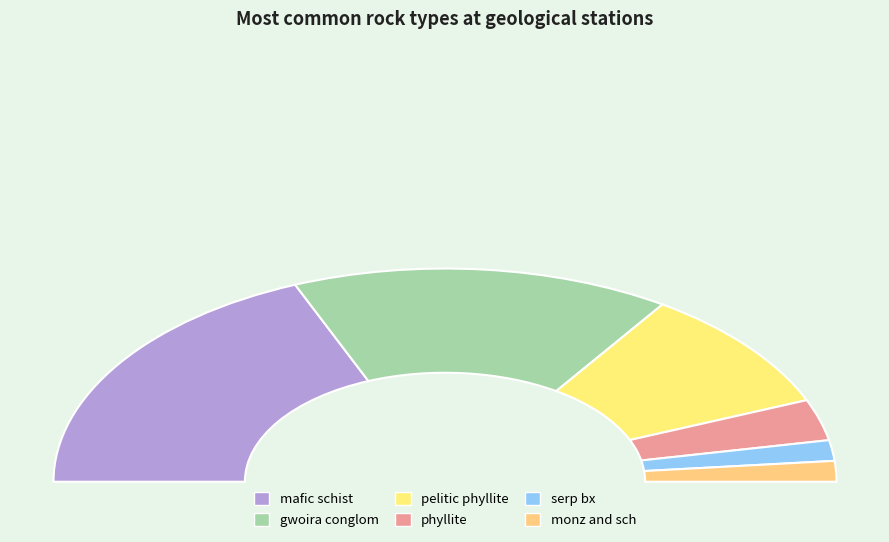

Between mafic schist and monz and sch, which is larger?

mafic schist